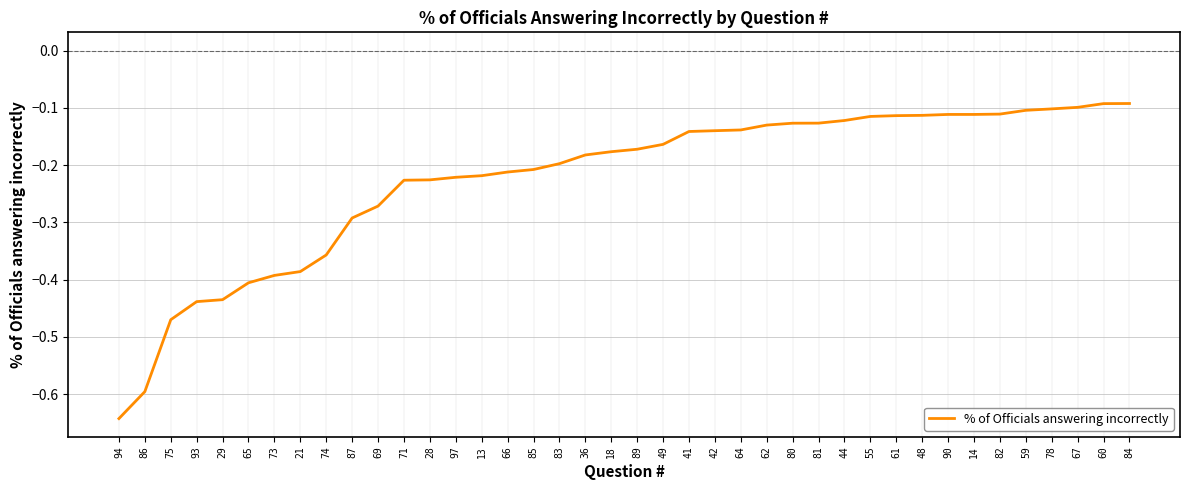

The chart shows a value of -1.2 at 94. True or false?

False